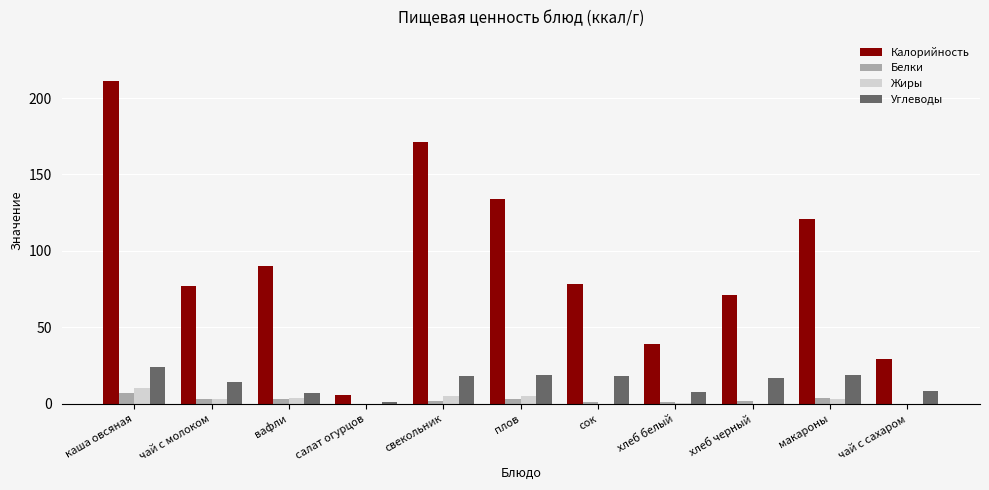

Which series has the largest total across all categories?

Калорийность